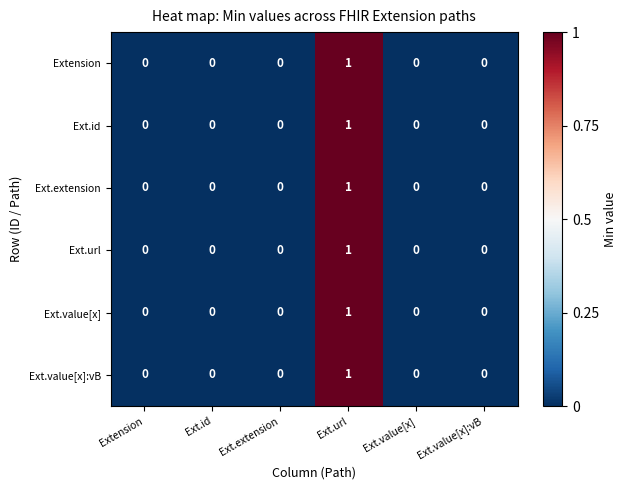

At which label does Ext.url reach its minimum?

Extension